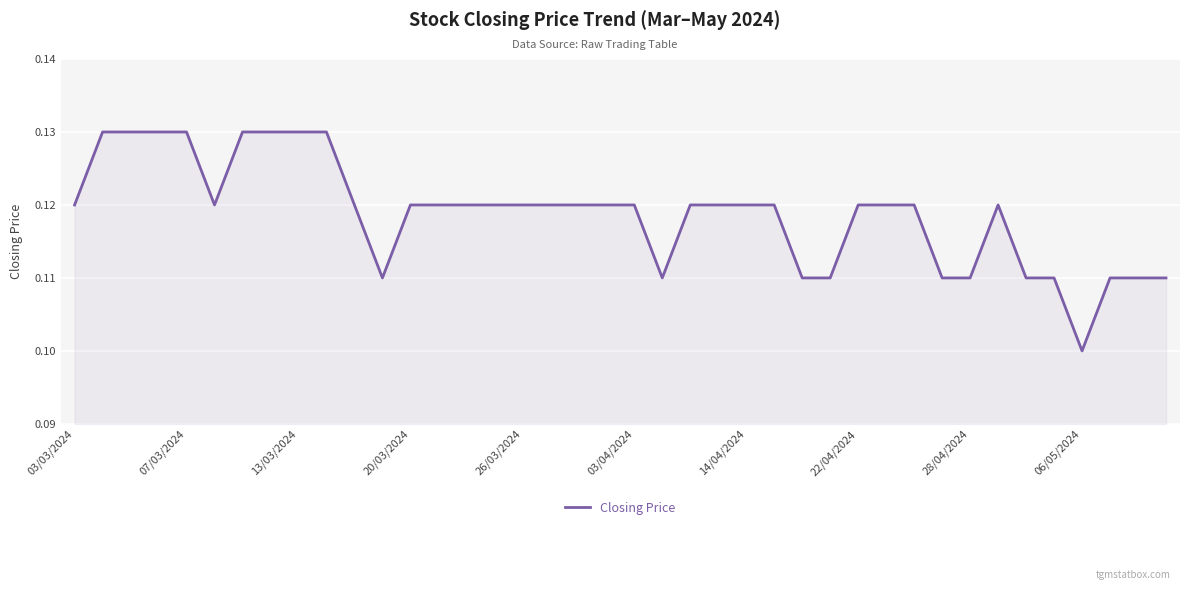

Is this an area chart (filled region under the line)?

Yes